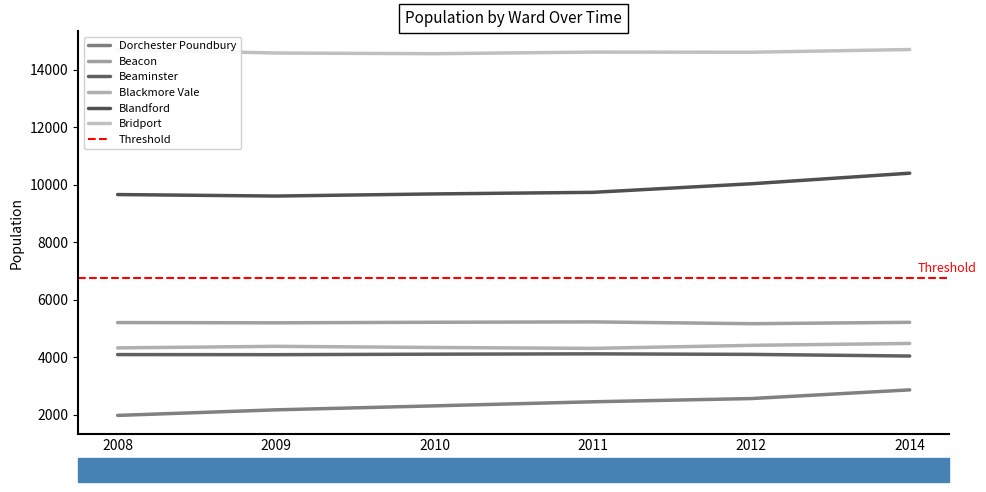

At which category does the chart reach its peak across all series?

2014